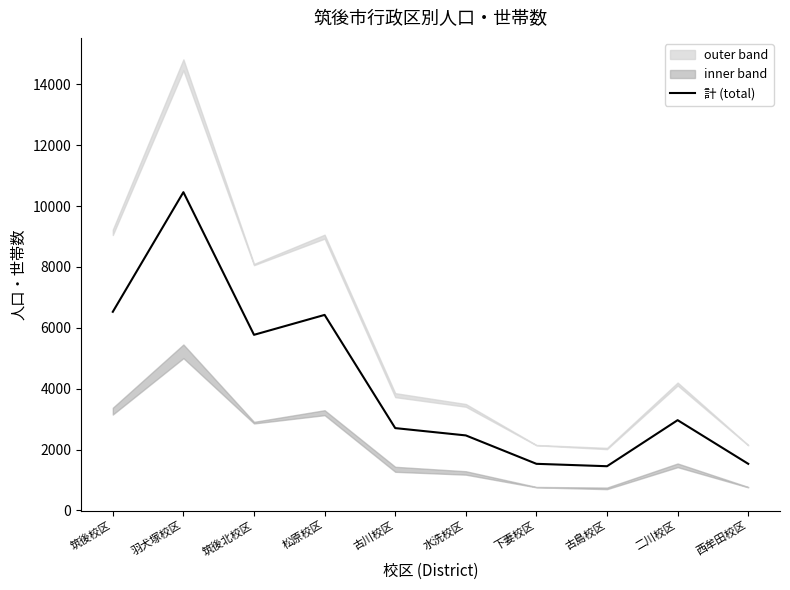

At which category does the data reach its first local peak?

羽犬塚校区